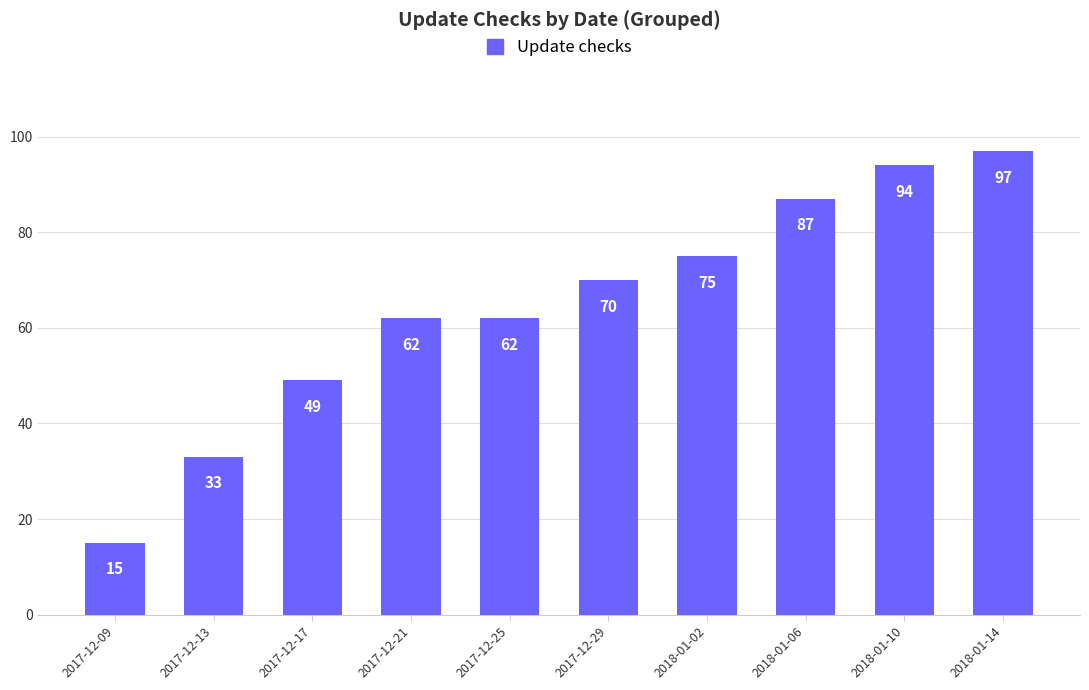

How many values are below 70?

5